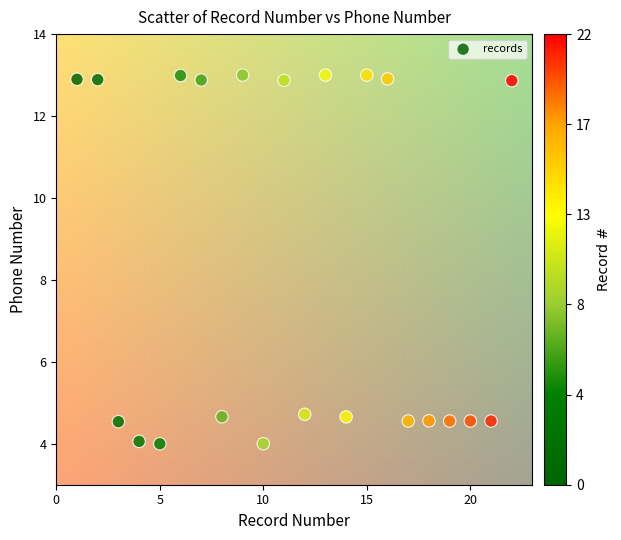

What is the range of X values (max minus min)?

21.0